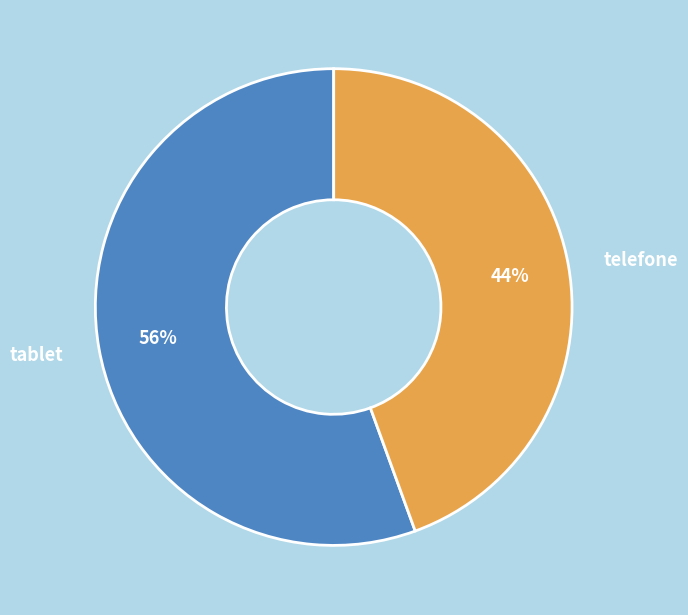

What is the largest slice in the pie chart?

tablet